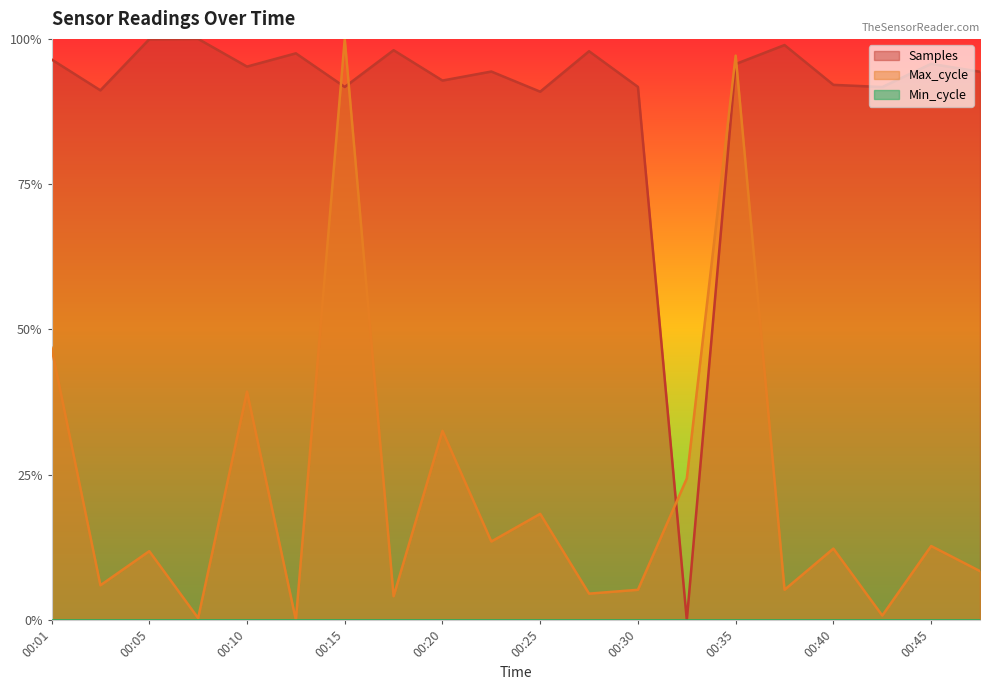

At which label is Samples closest to 0?

00:32